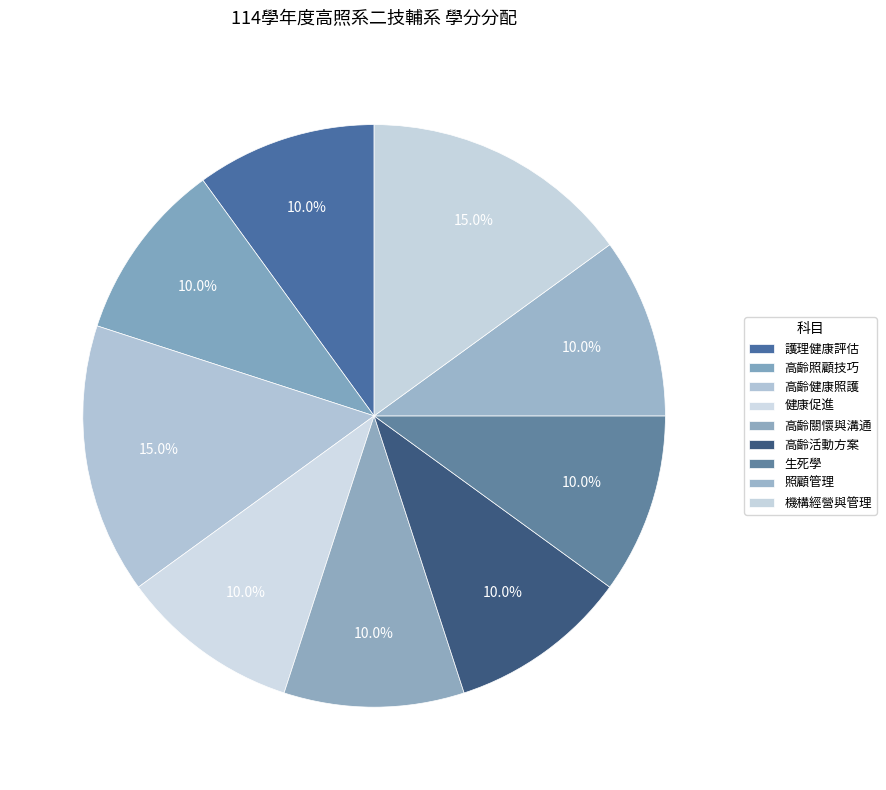

Which slice is the smallest?

護理健康評估/高齡健康評估